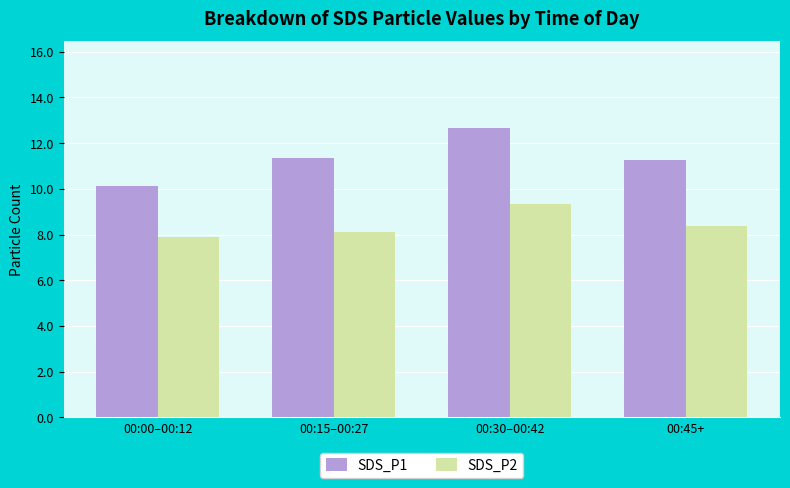

What is the label of the 3rd bar from the right?

00:15–00:27